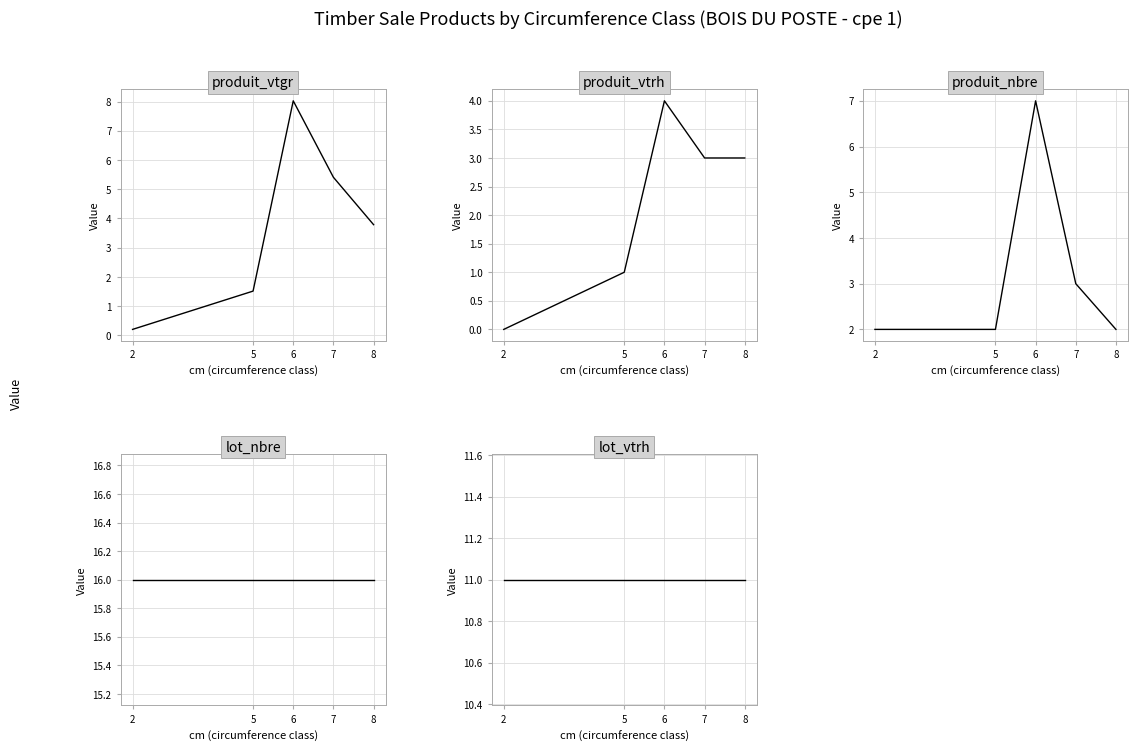

True or false: lot_vtrh and produit_vtgr intersect in this chart.

False